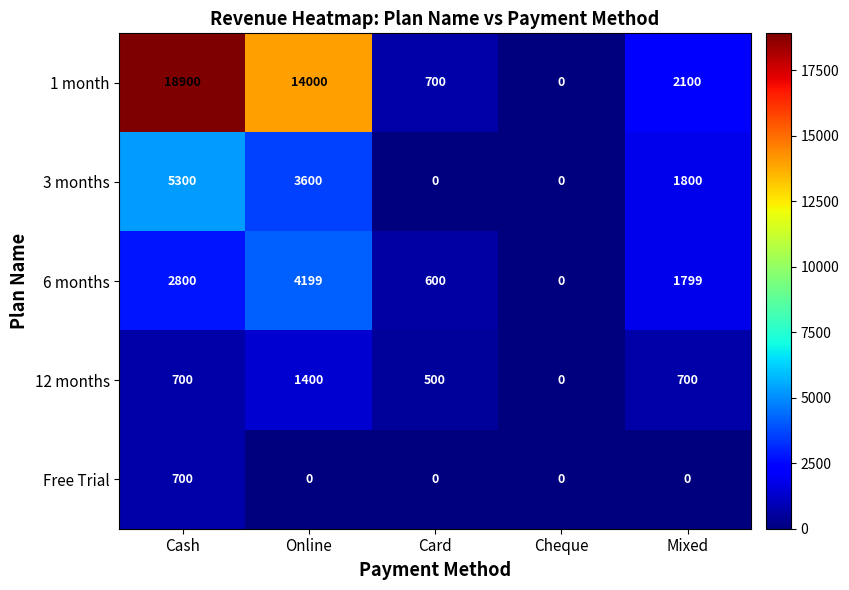

What is the sum of all 1 month values?

35700